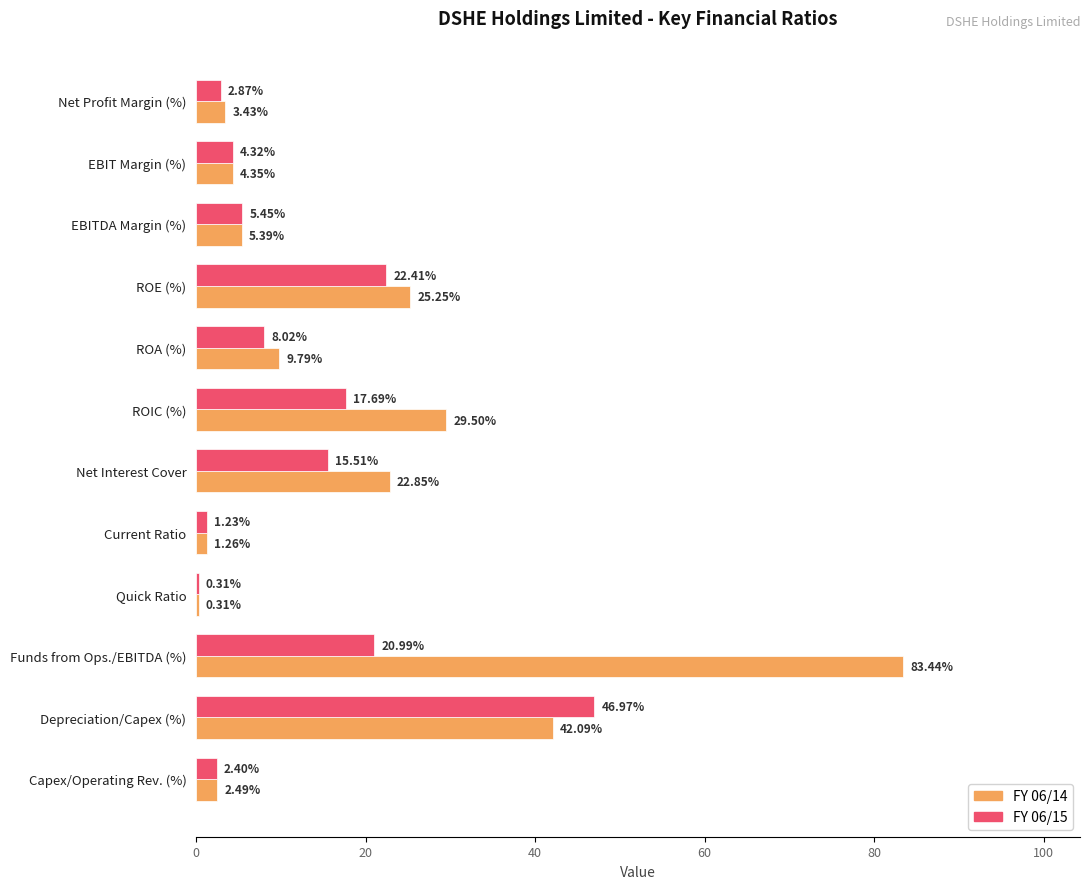

What is the maximum value shown in the chart?

83.4